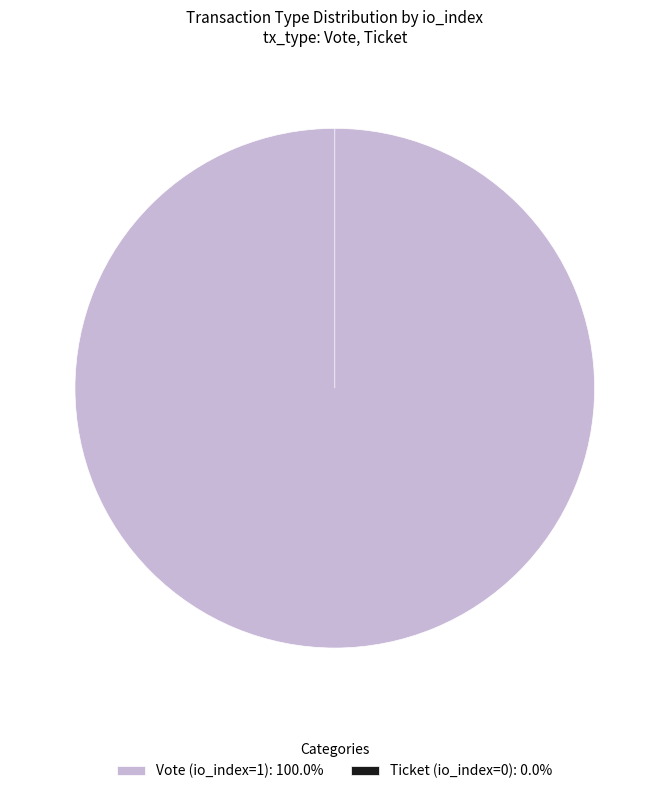

What is the total percentage of Vote (io_index=1) and Ticket (io_index=0)?

100.0%